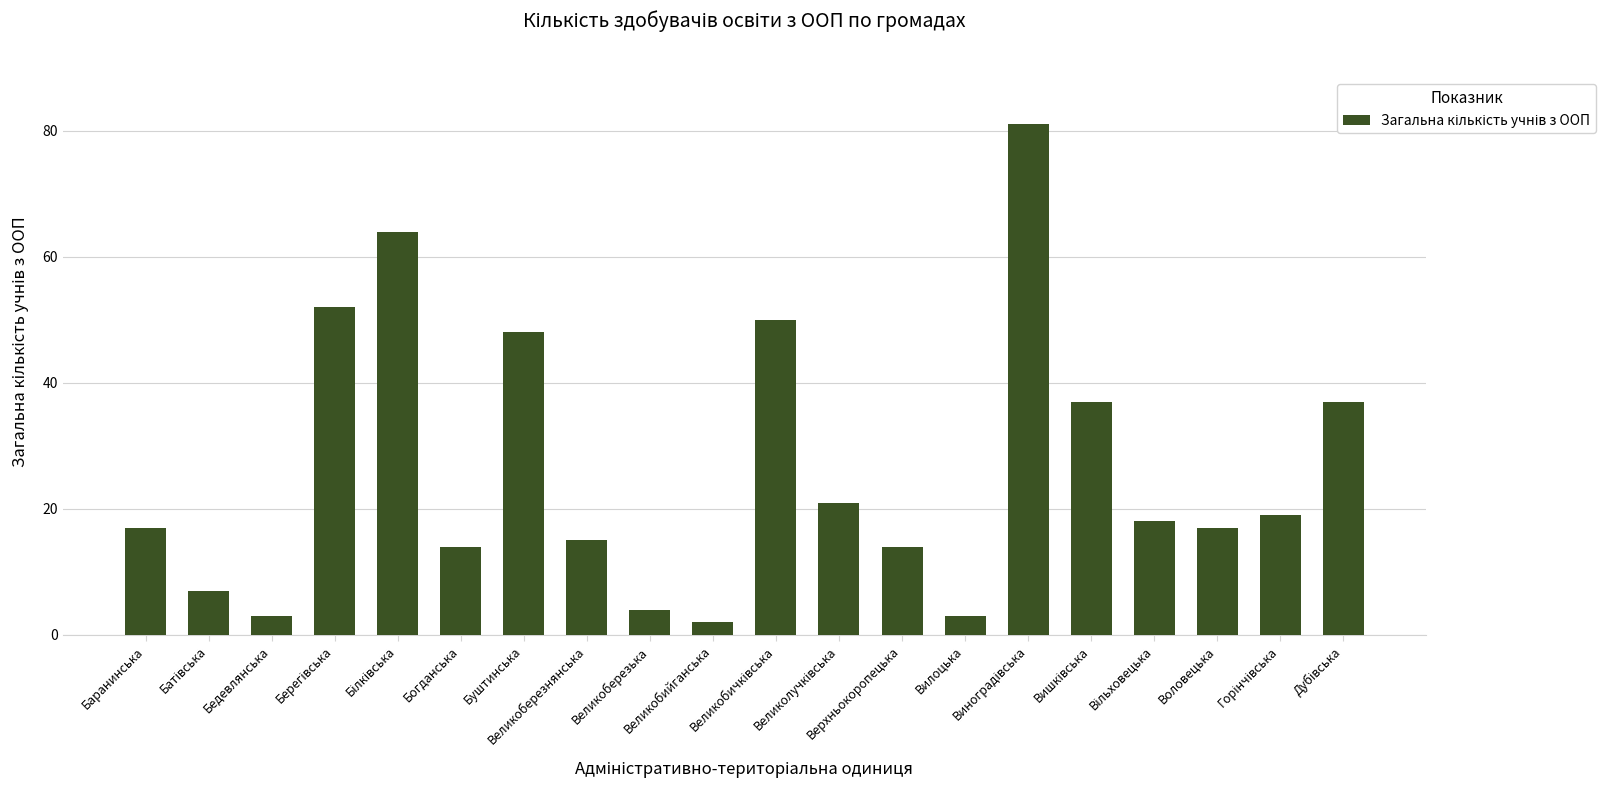

What is the value of the 1st bar from the left?

17